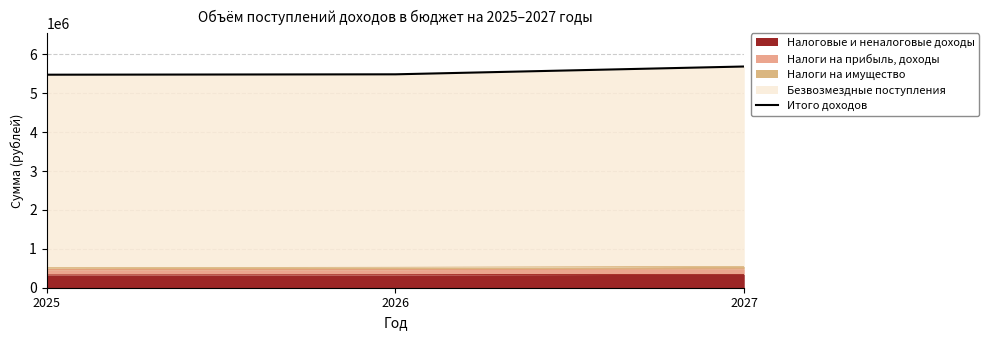

Rank the categories by value from lowest to highest.

2025, 2026, 2027